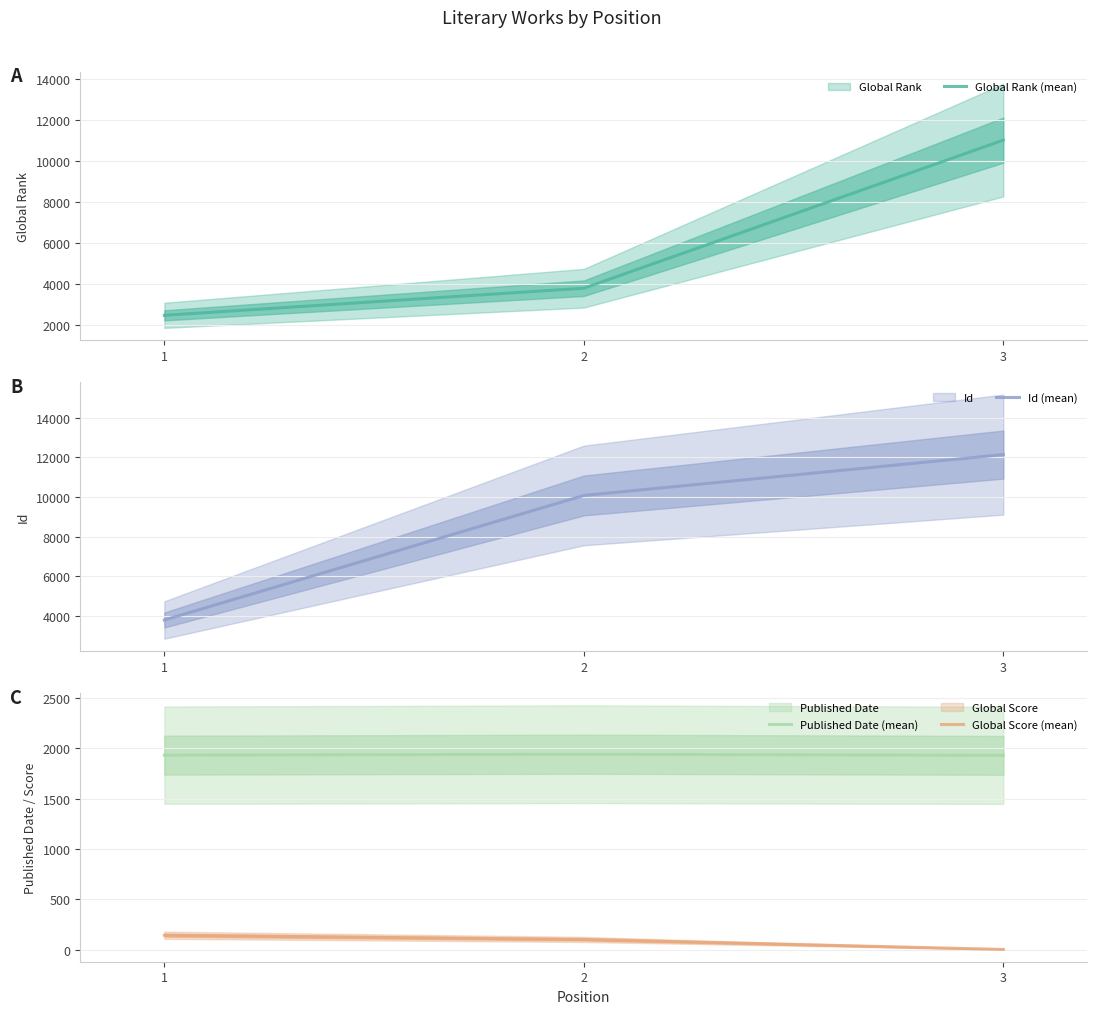

Does the chart display data point markers on the line(s)?

No